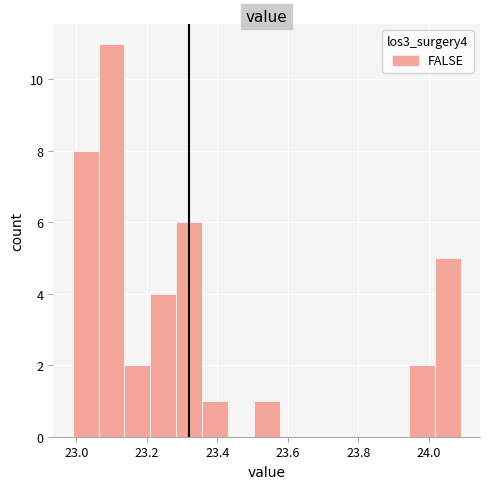

Read against the x-axis, roughly where is the centre of the tallest bar?

23.10